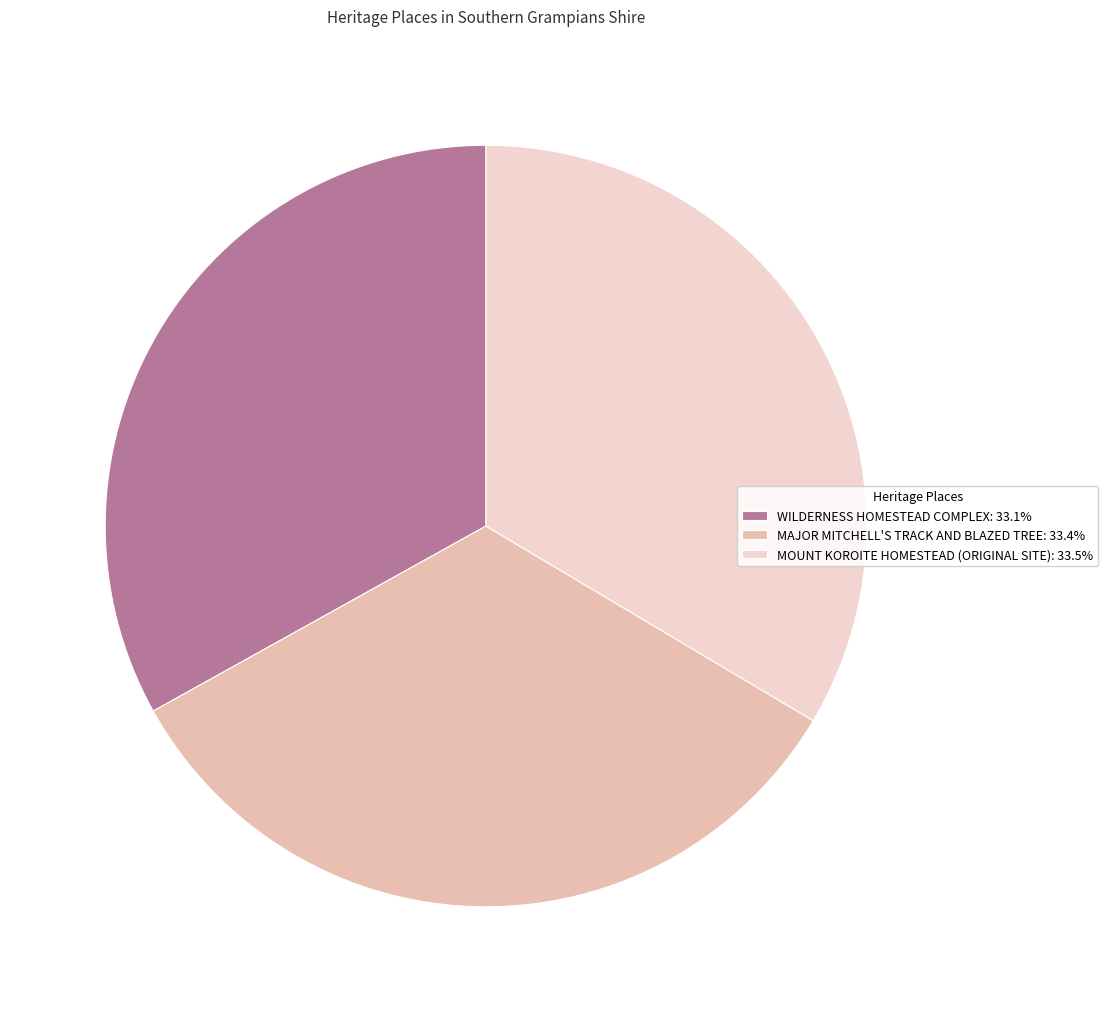

Does MAJOR MITCHELL'S TRACK AND BLAZED TREE represent more than half of the total?

No